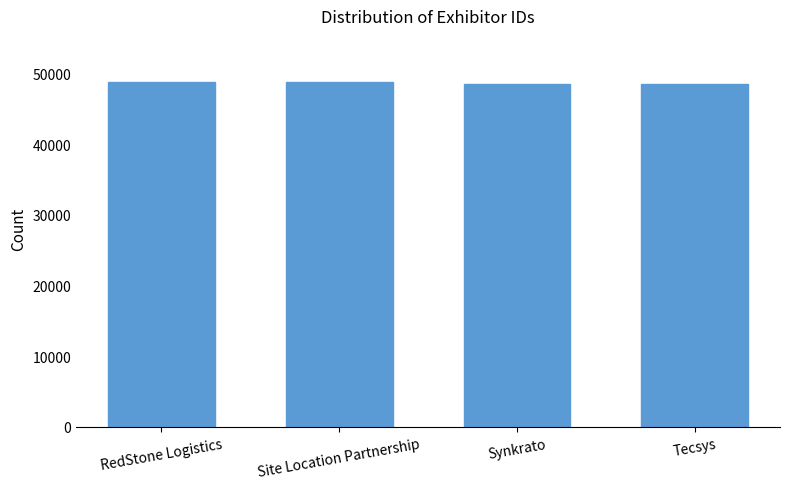

What is the approximate value at Synkrato?

48482